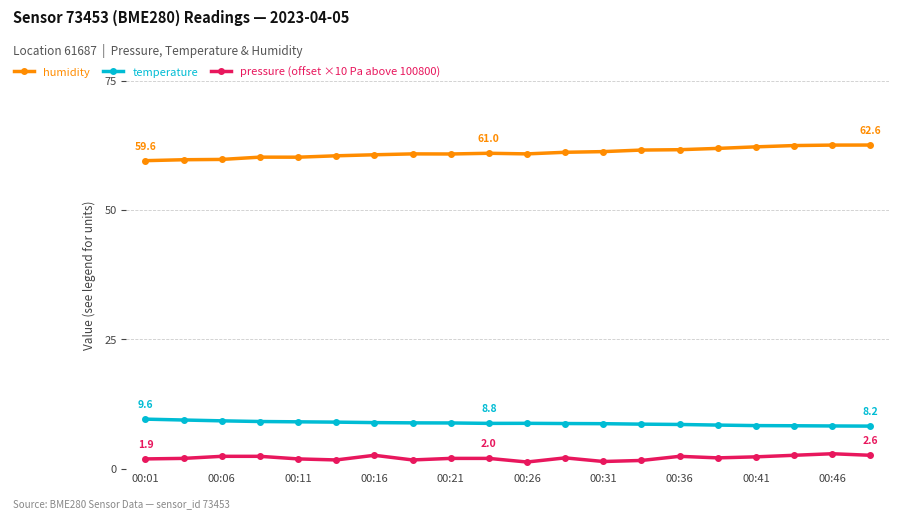

What is the value of the temperature point at the 3rd from the left?

9.3